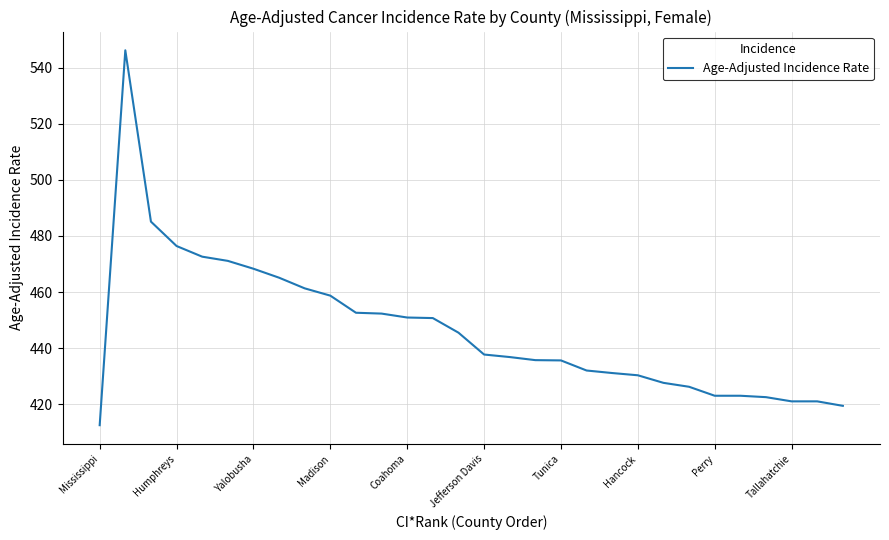

What is the difference between the maximum and minimum values?

133.7